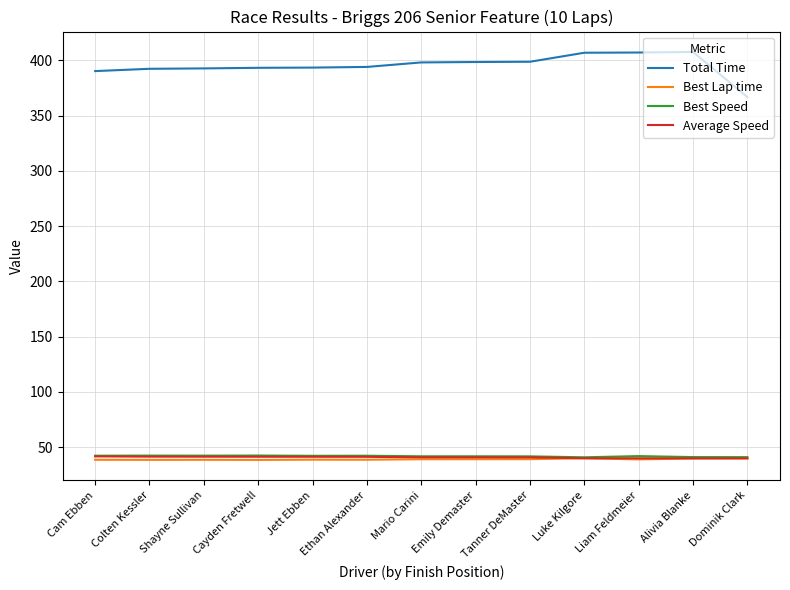

How many series are shown in this chart?

4